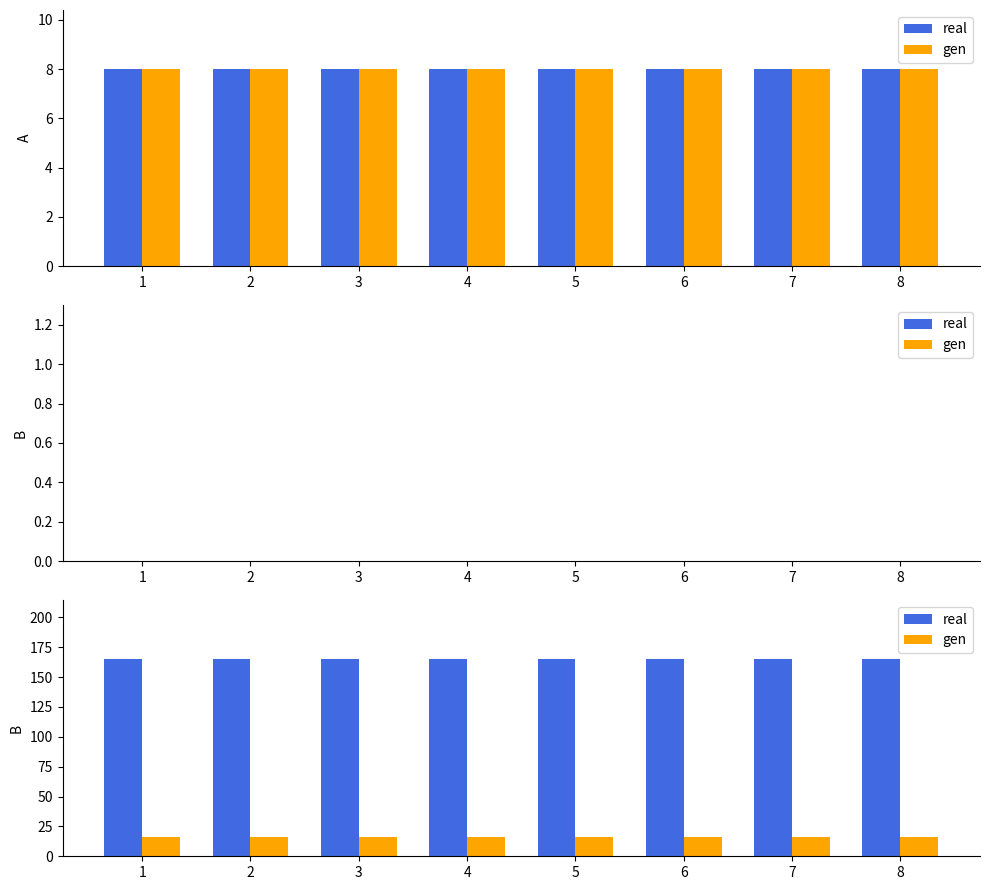

What is the lowest value of the gen series?

16.5